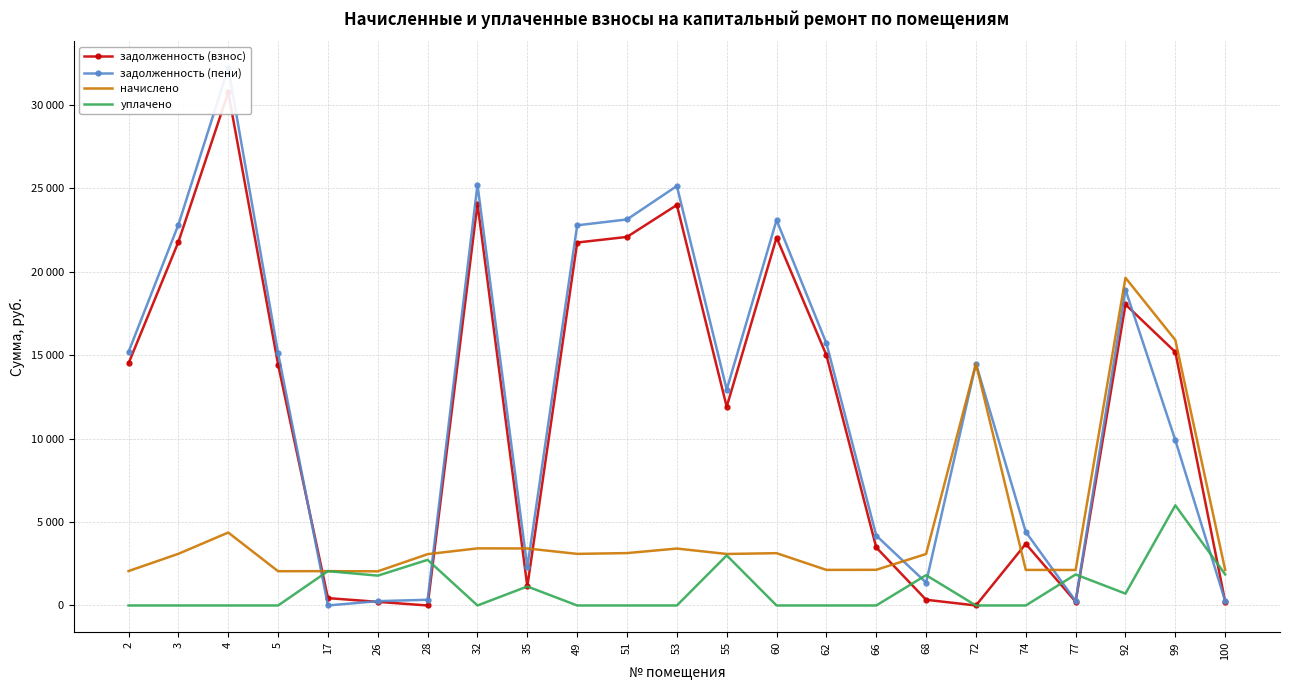

Count the number of categories in the chart.

23